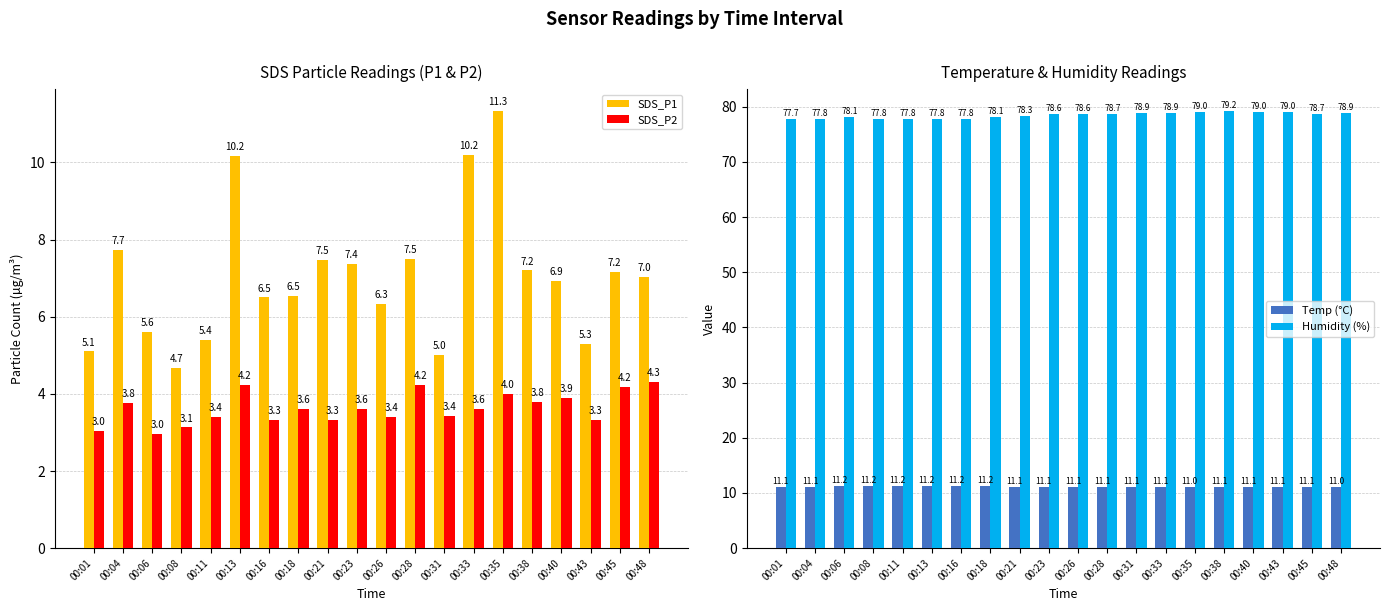

At which category is the sum across all series the highest?

00:35